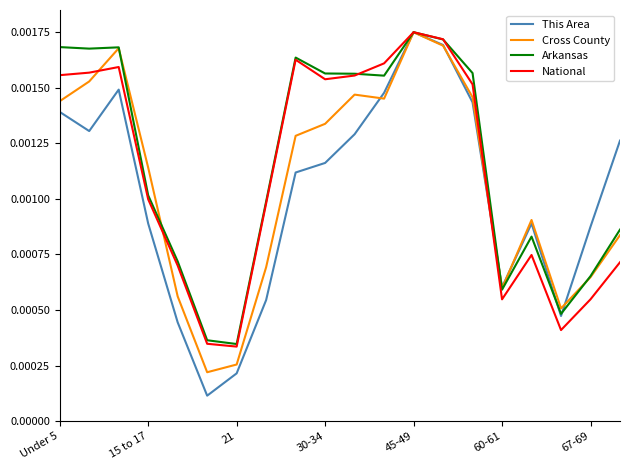

Count the number of categories in the chart.

20